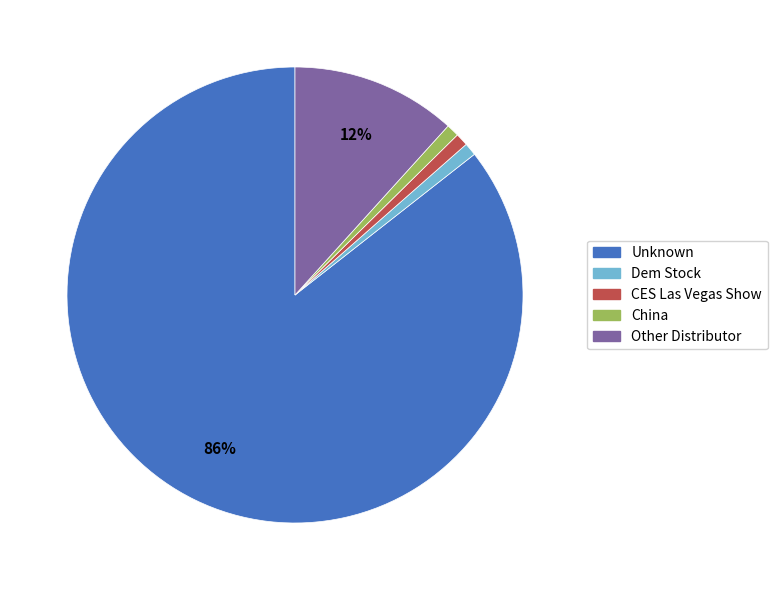

To the nearest percent, what is the combined percentage of Dem Stock and CES Las Vegas Show?

2%